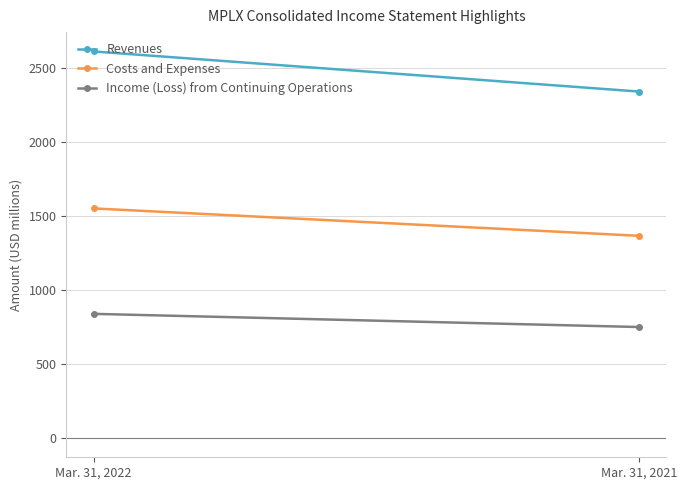

Reading right to left, extract all data points from this chart.

Revenues: 2339	2610
Costs and Expenses: 1365	1550
Income (Loss) from Continuing Operations: 749	838